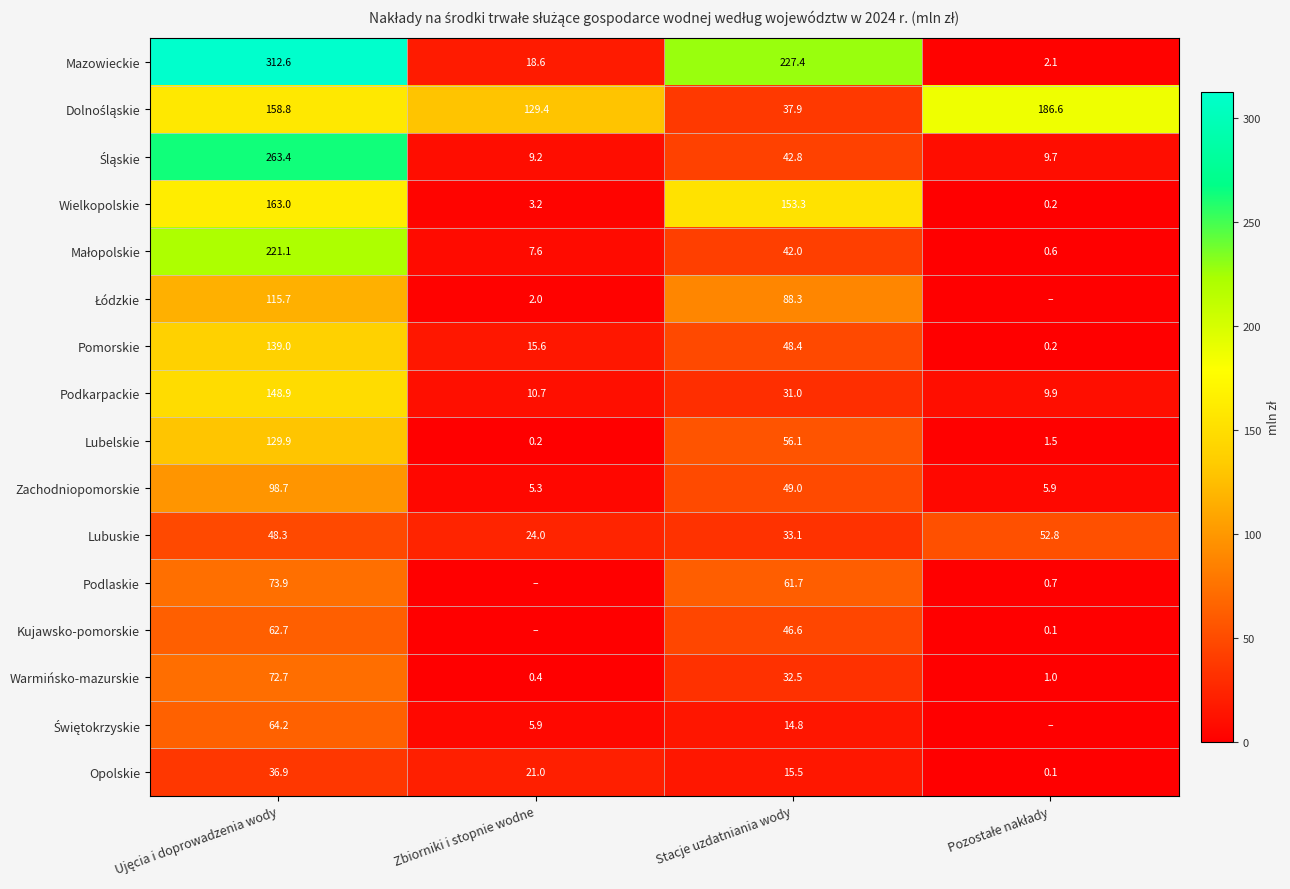

How many data points in Lubelskie are above 56?

2